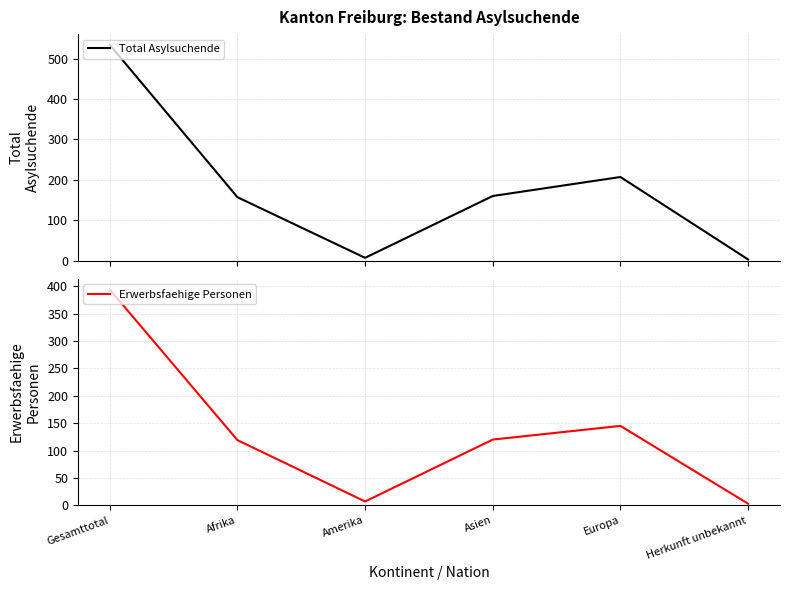

Between Amerika and Europa, which series saw the biggest shift?

Total Asylsuchende